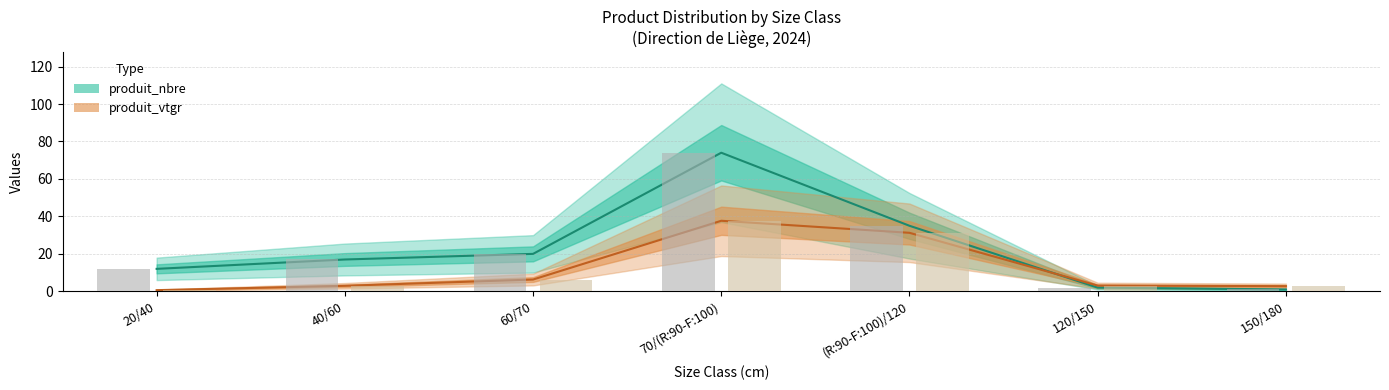

Are the bars horizontal?

No